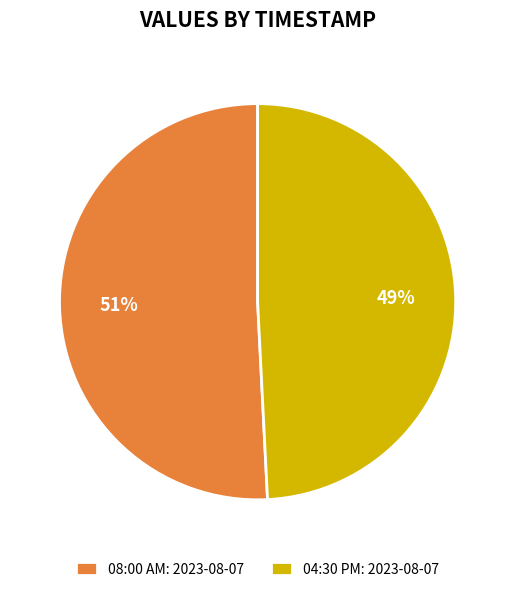

What percentage is the 08:00 AM: 2023-08-07 slice, to the nearest percent?

51%